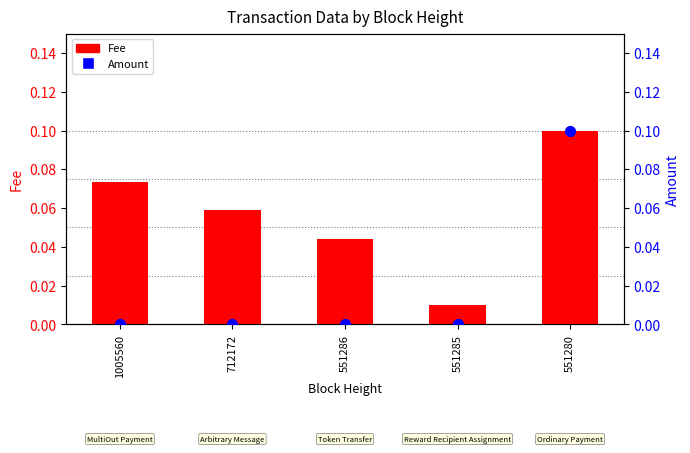

What is the total value across all series at 712172?

0.1